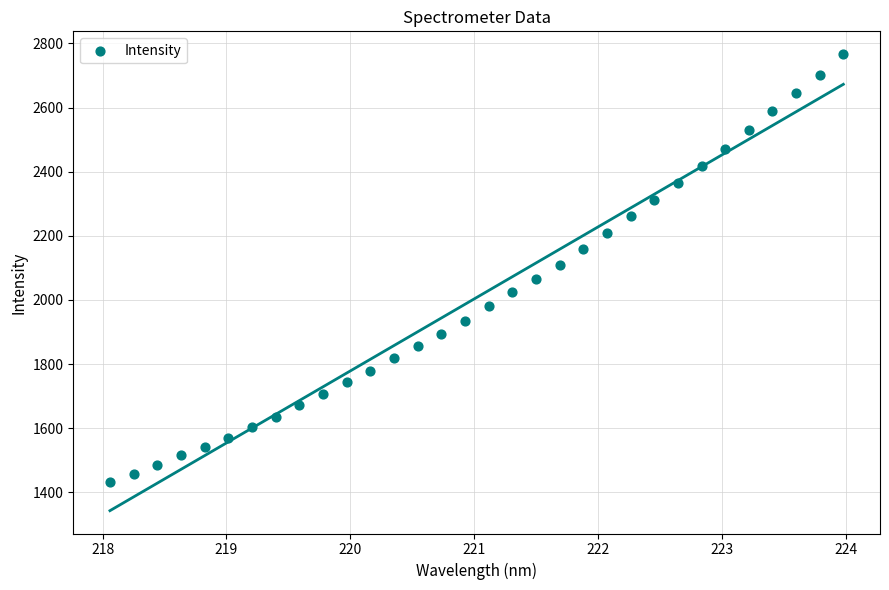

What is the range of X values (max minus min)?

5.9